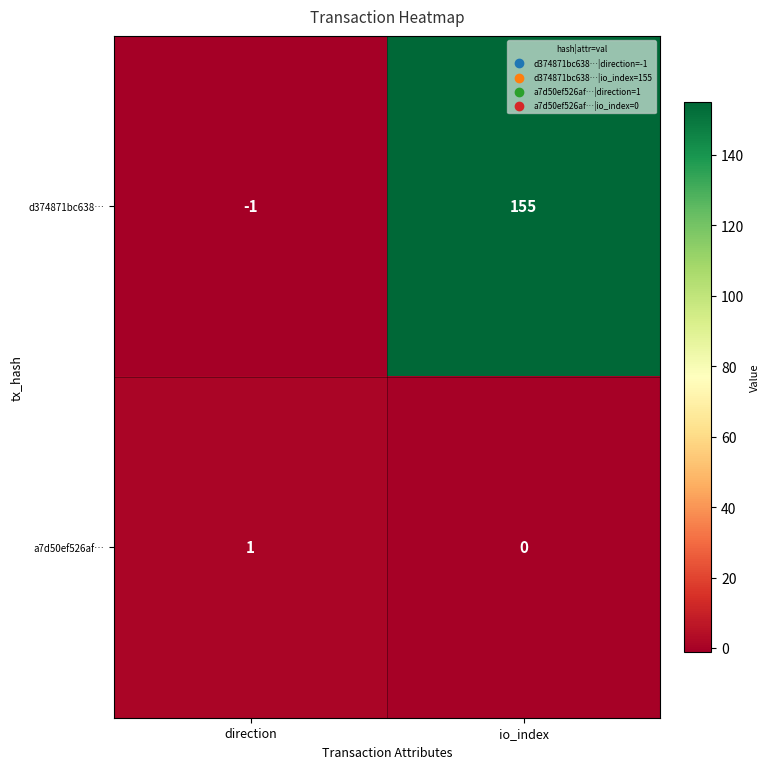

At direction, list the series in order from largest to smallest.

a7d50ef526af…, d374871bc638…